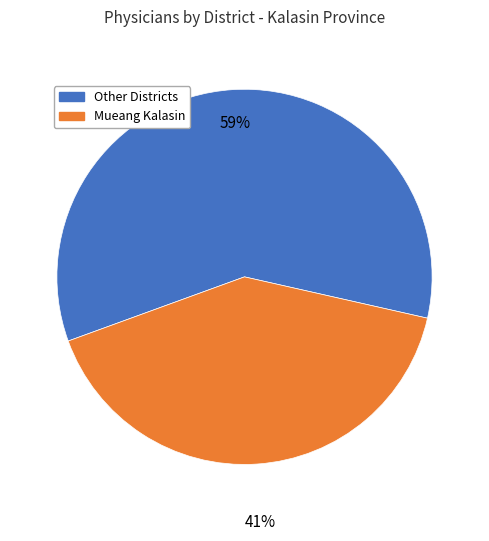

To the nearest percent, what is the difference between the largest and smallest slice percentages?

18%